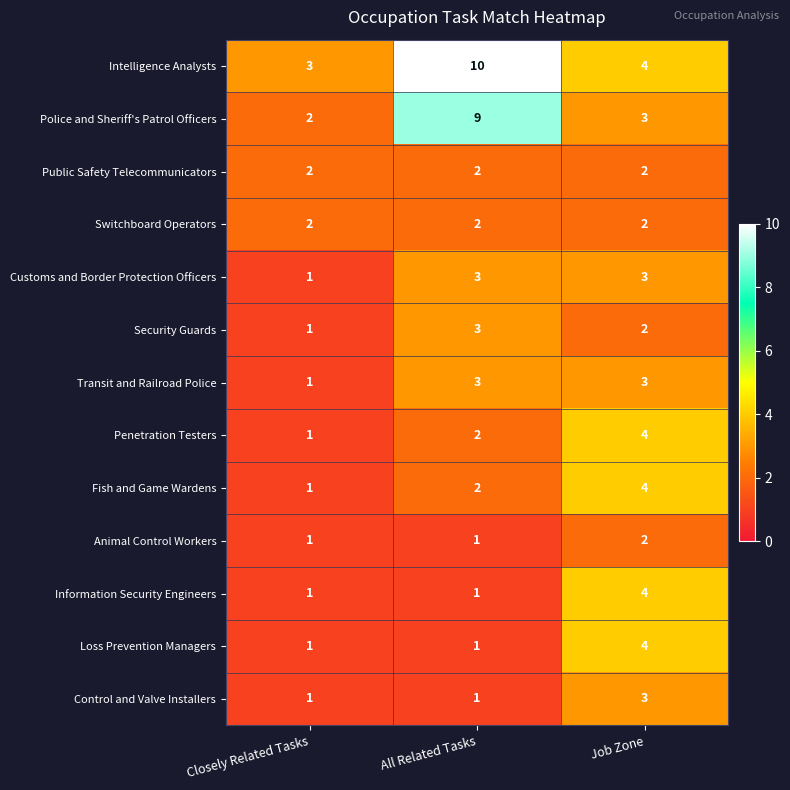

What is the maximum value shown in the chart?

10